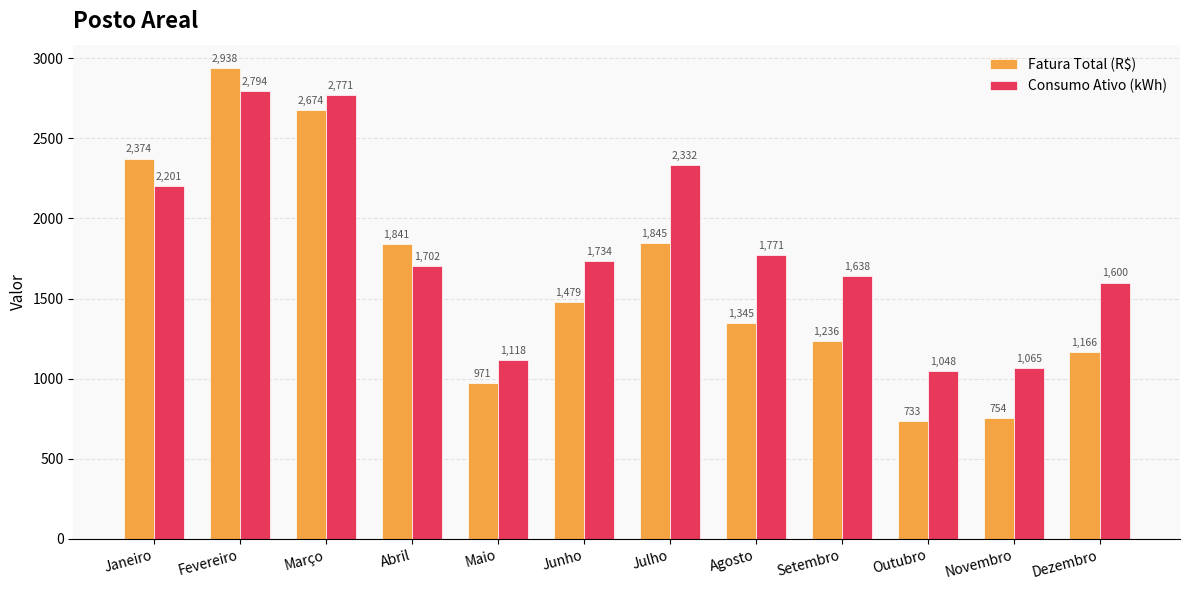

What is the minimum value shown in the chart?

732.8